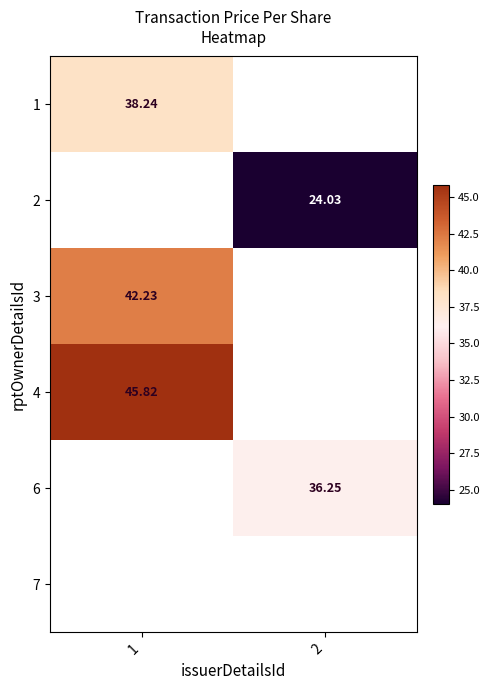

How many values in 6 are above zero?

1